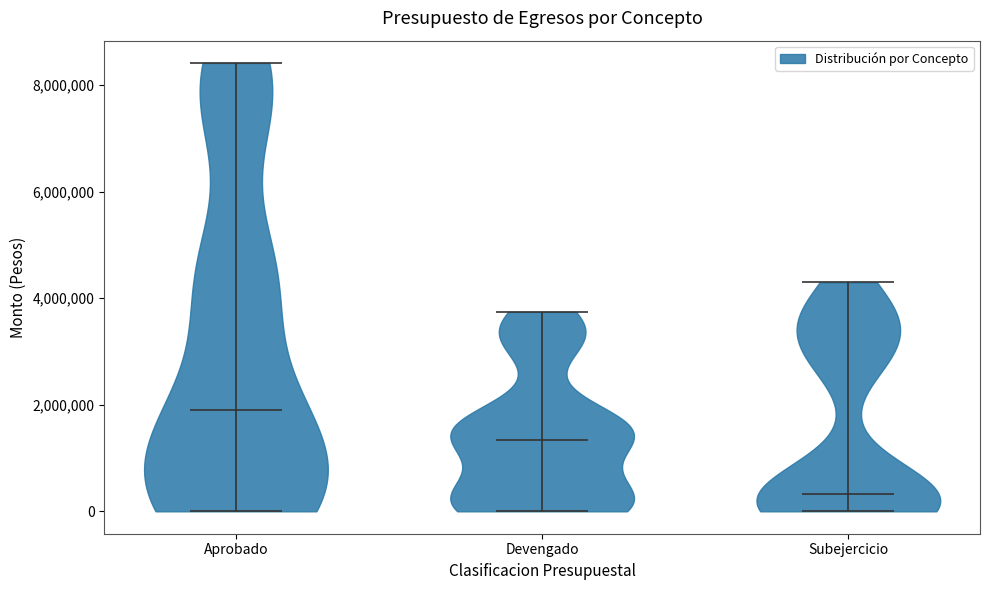

Which violin has the highest median line?

Aprobado